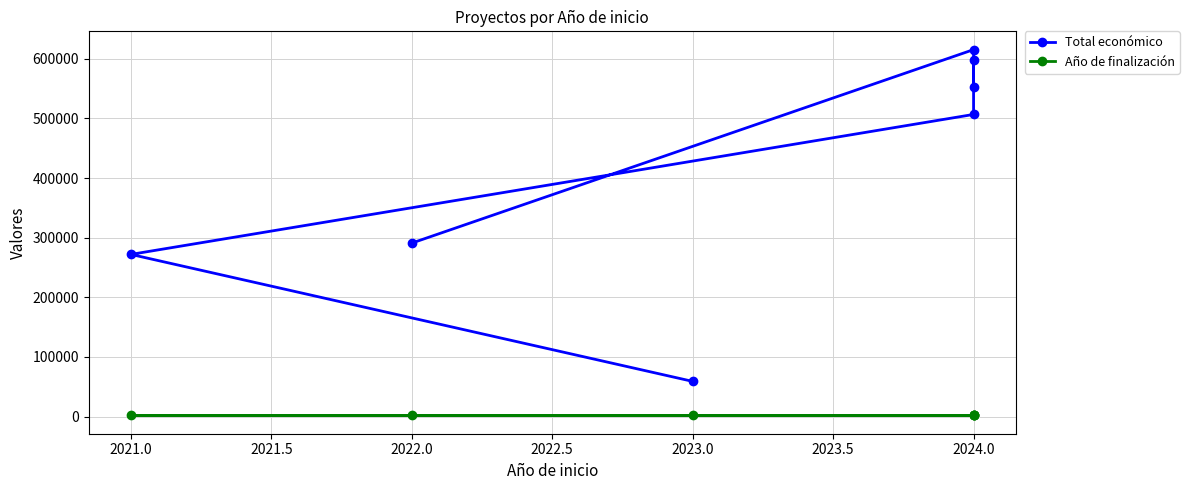

What are all the series names shown in the legend?

Total económico, Año de finalización